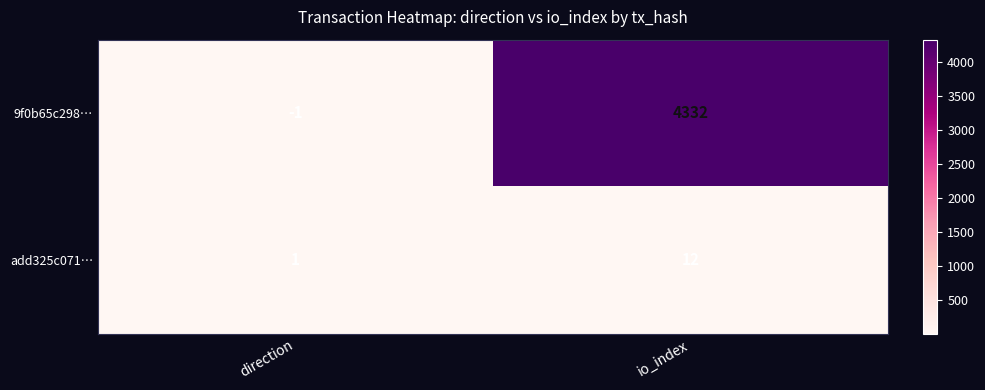

Reading left to right, extract all data points from this chart.

9f0b65c298…: direction=-1	io_index=4332
add325c071…: direction=1	io_index=12